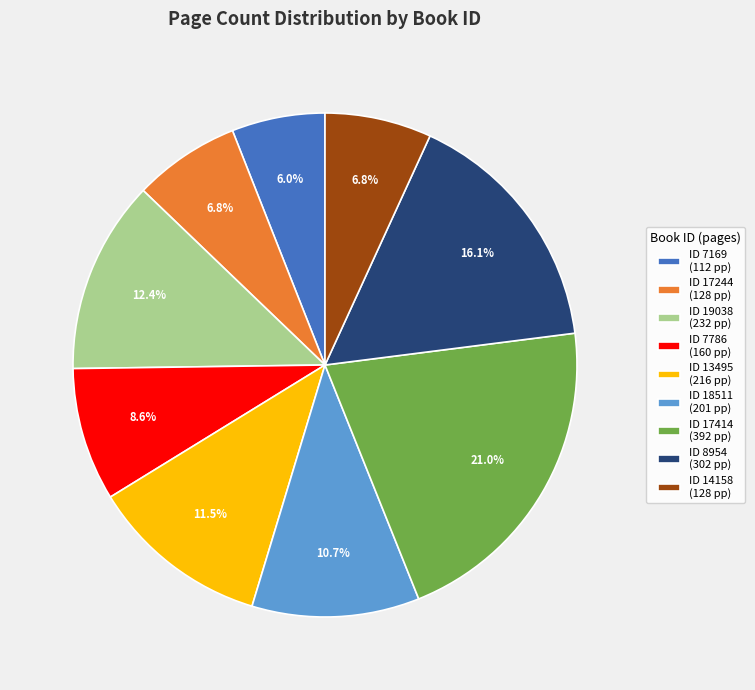

To the nearest percent, what is the difference between the largest and smallest slice percentages?

15%